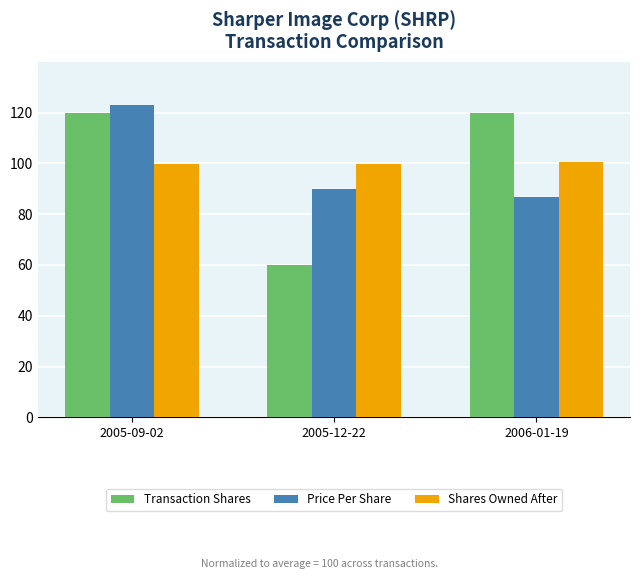

What is the difference between the maximum and minimum values in the Shares Owned After series?

0.9